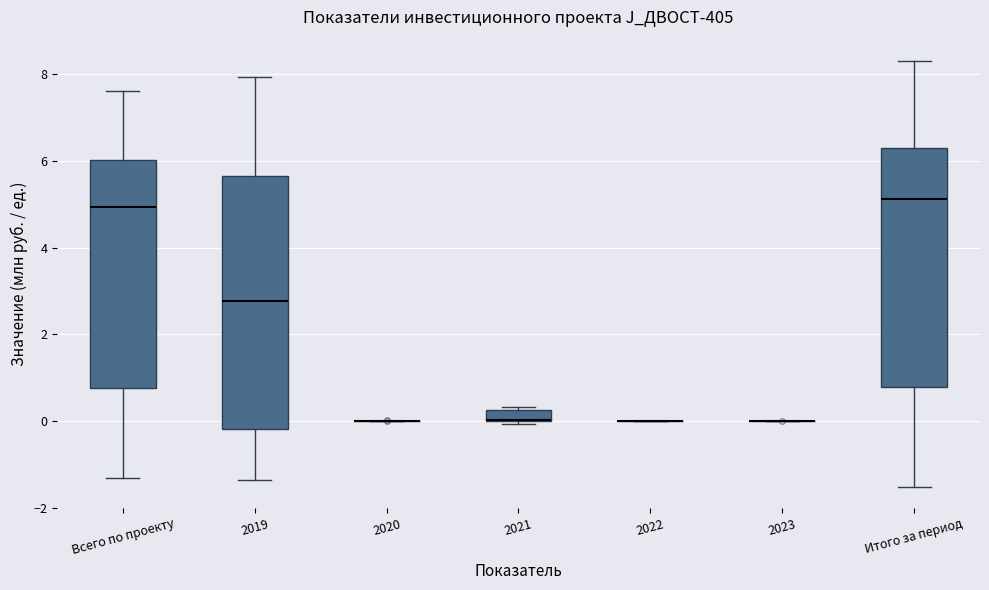

Comparing the boxes themselves (not the whiskers), which one is the tallest?

2019